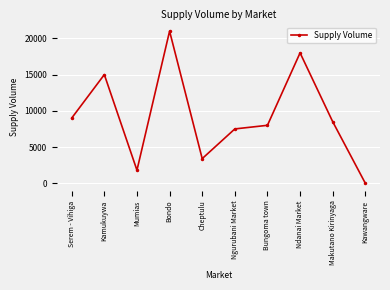

How many distinct data groups are displayed?

1